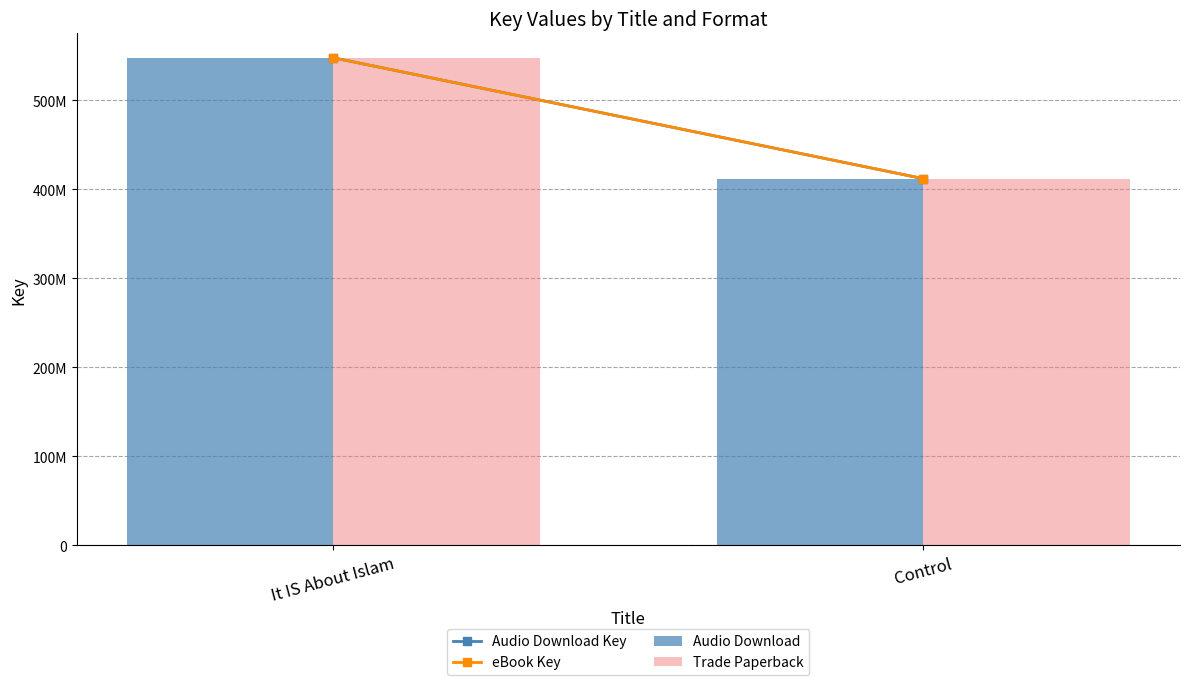

Reading left to right, extract all data points from this chart.

Audio Download Key: It IS About Islam=547657246	Control=411845076
eBook Key: It IS About Islam=547657246	Control=411845076
Audio Download: It IS About Islam=547657246	Control=411845076
Trade Paperback: It IS About Islam=547657246	Control=411845076